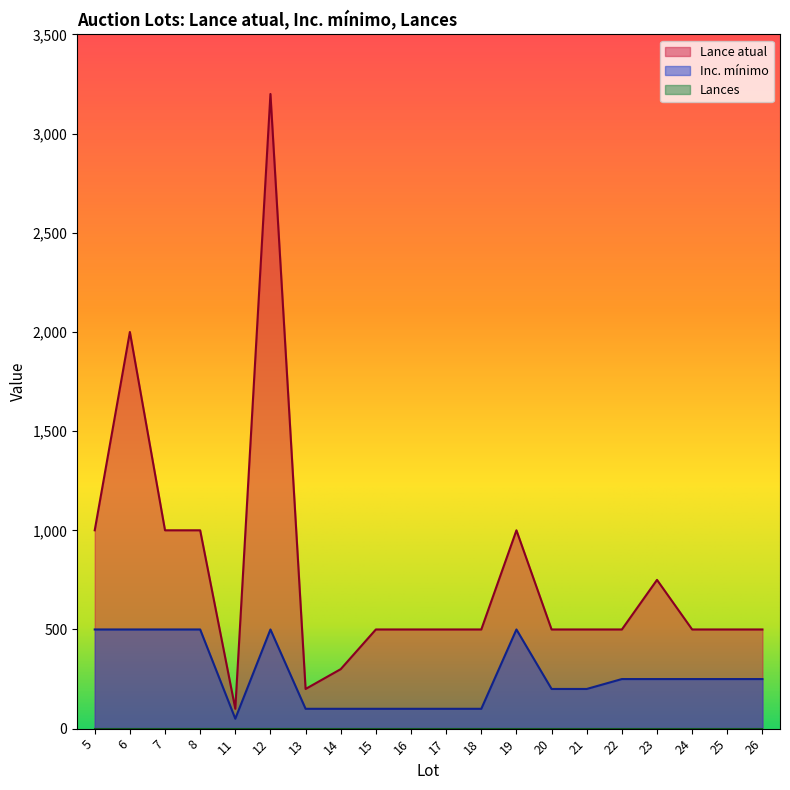

Rank the series by their maximum value, from lowest to highest.

Inc. mínimo, Lance atual